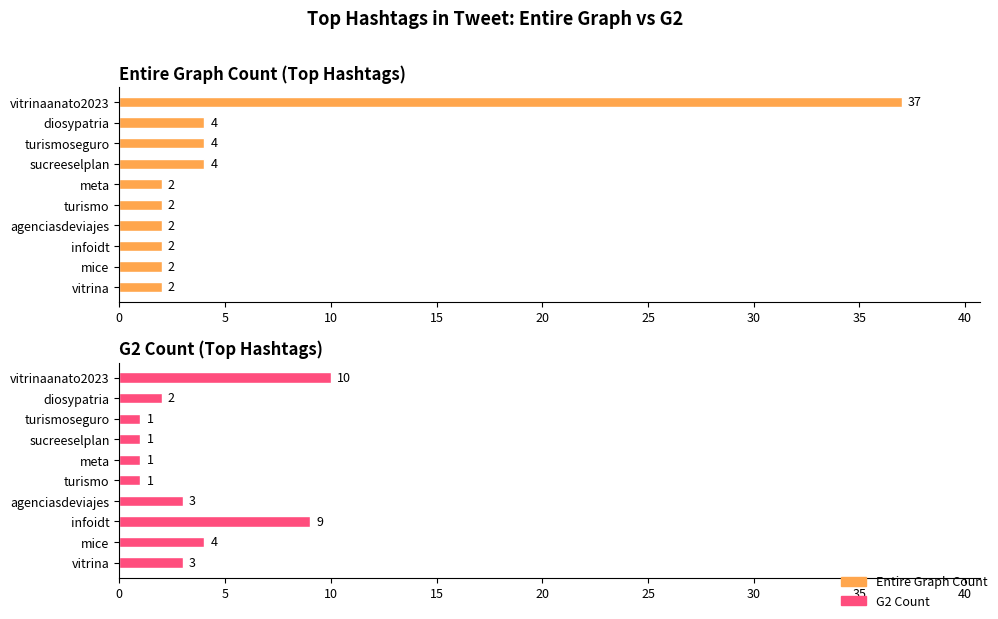

The value of G2 Count at vitrinaanato2023 is 10. True or false?

True